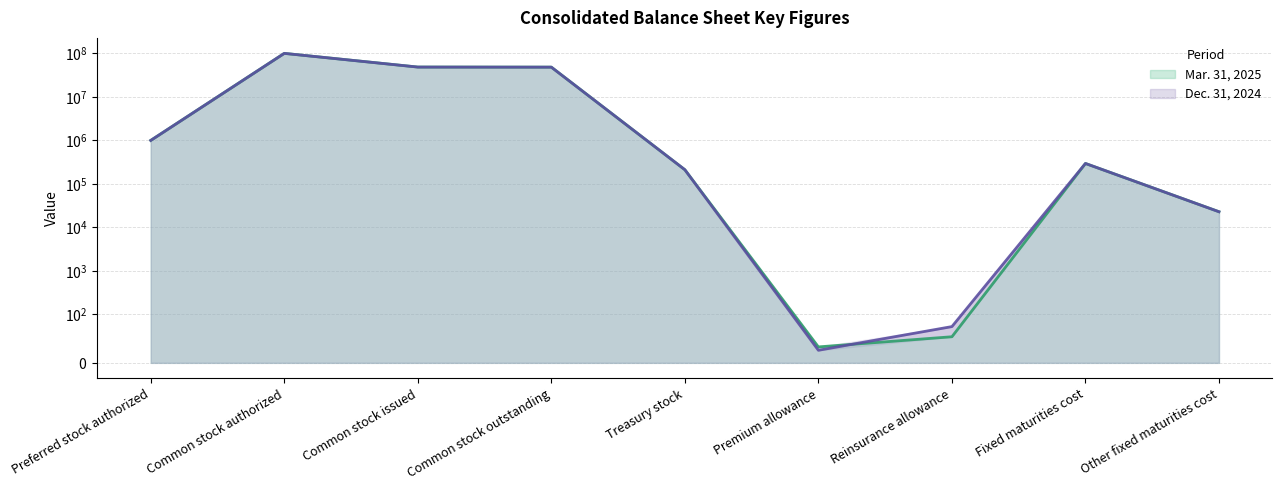

True or false: Dec. 31, 2024 has a value of 100000000 at Common stock authorized.

True